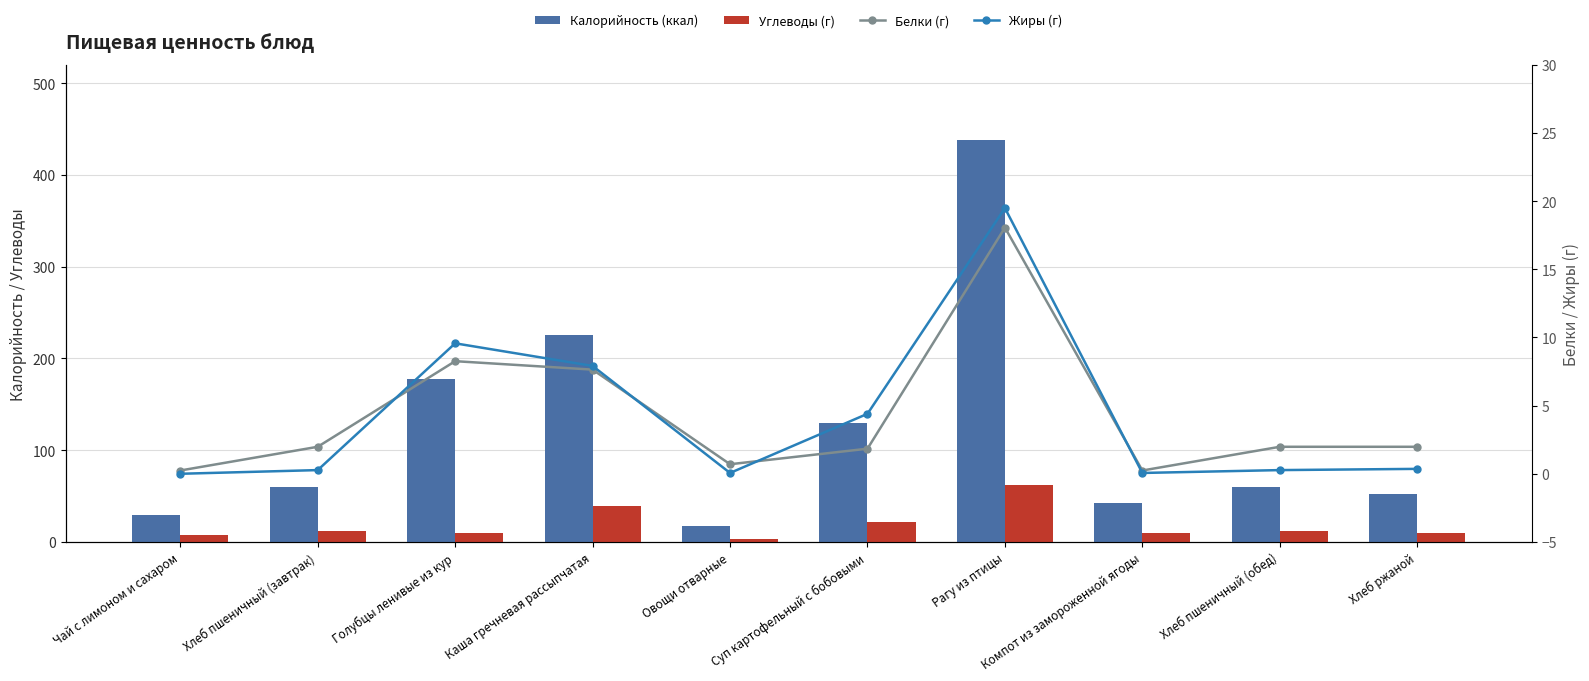

Reading left to right, extract all data points from this chart.

Калорийность (ккал): 29.8	59.7	177.3	225.7	17.0	129.4	438.0	42.1	59.7	52.2
Углеводы (г): 7.1	11.4	9.4	38.9	3.4	22.1	61.8	10.2	11.4	10.0
Белки (г): 0.2	2.0	8.3	7.6	0.7	1.8	18.1	0.2	2.0	2.0
Жиры (г): 0.0	0.3	9.6	7.9	0.1	4.4	19.5	0.1	0.3	0.4